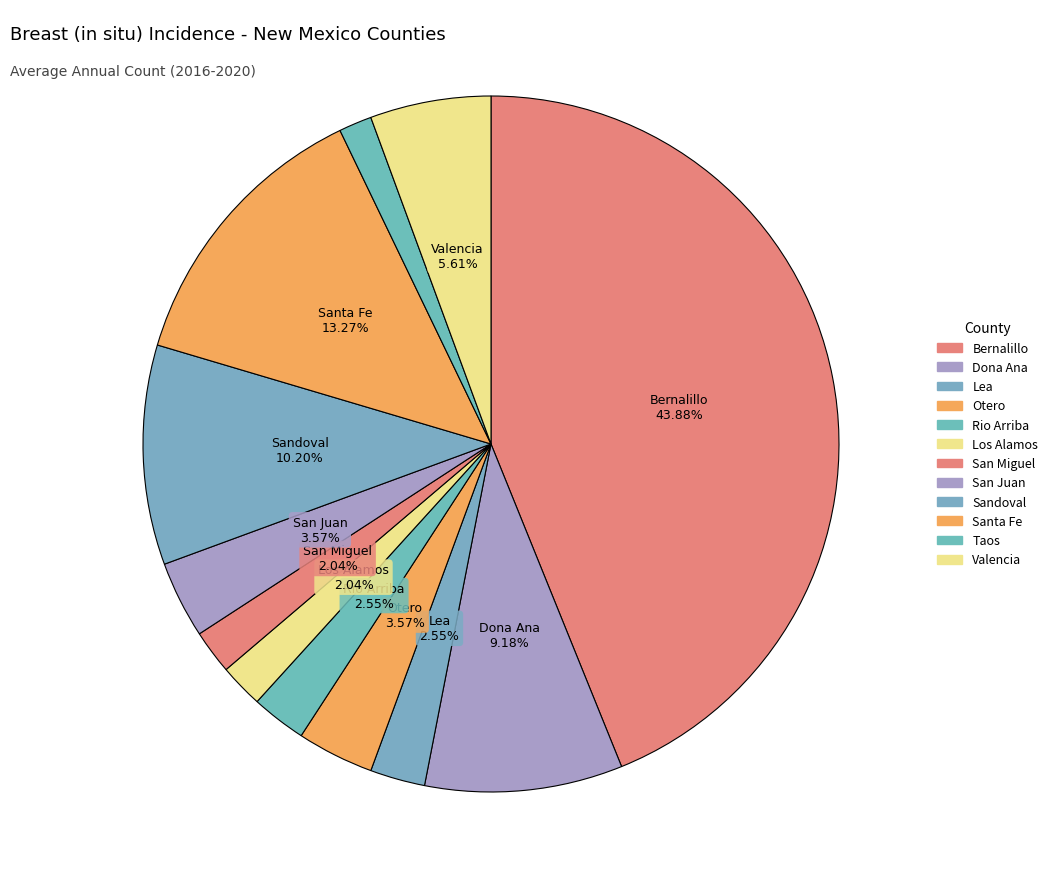

Which slice is the smallest?

Taos County